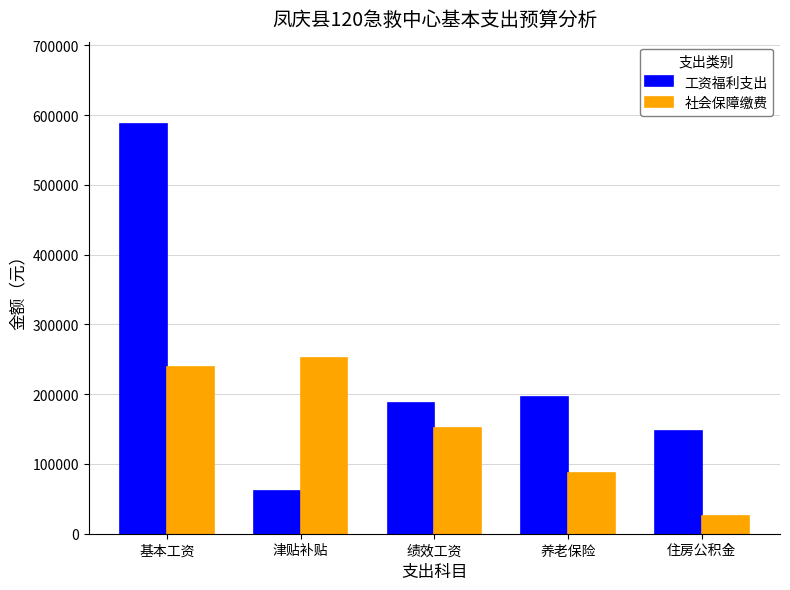

What is the difference between the 工资福利支出 values at 基本工资 and 津贴补贴?

526152.0